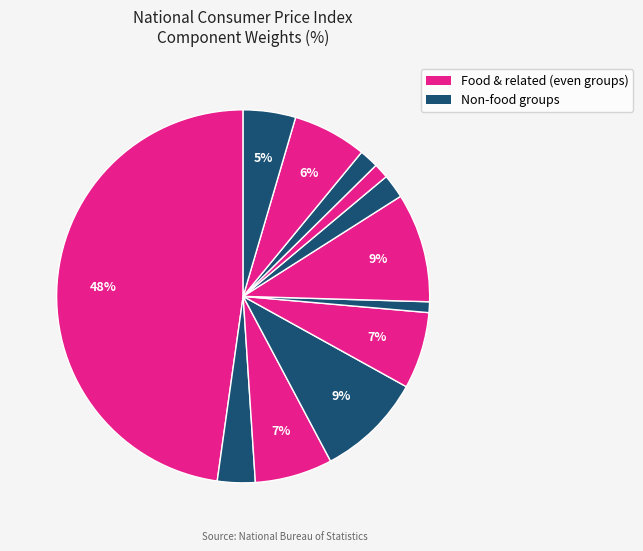

How many slices are in this pie chart?

12